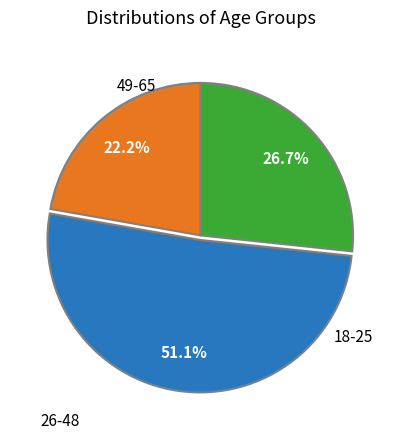

How many segments does this pie chart have?

3